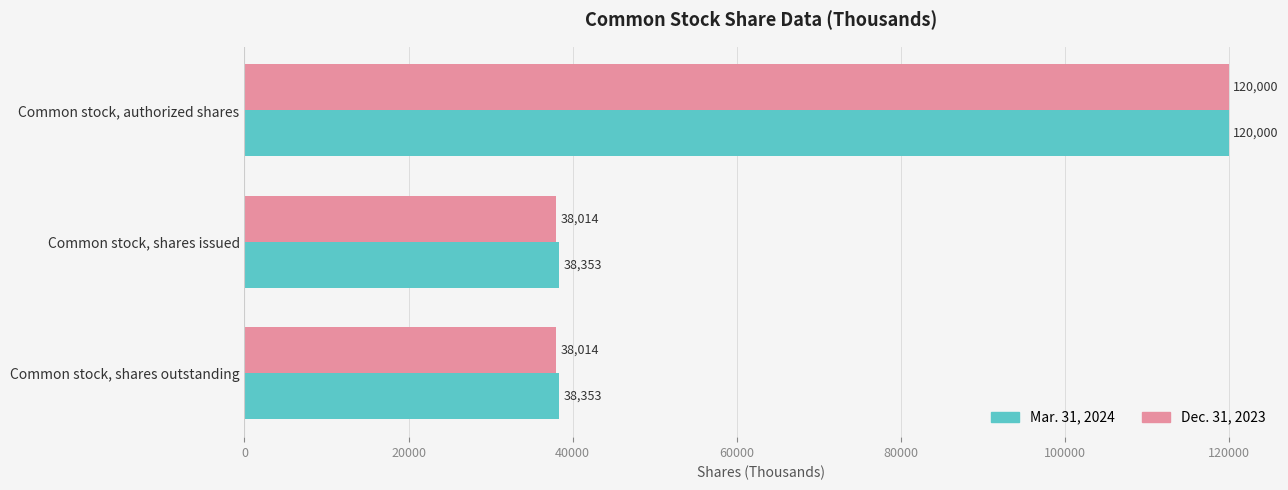

What is the maximum value shown in the chart?

120000